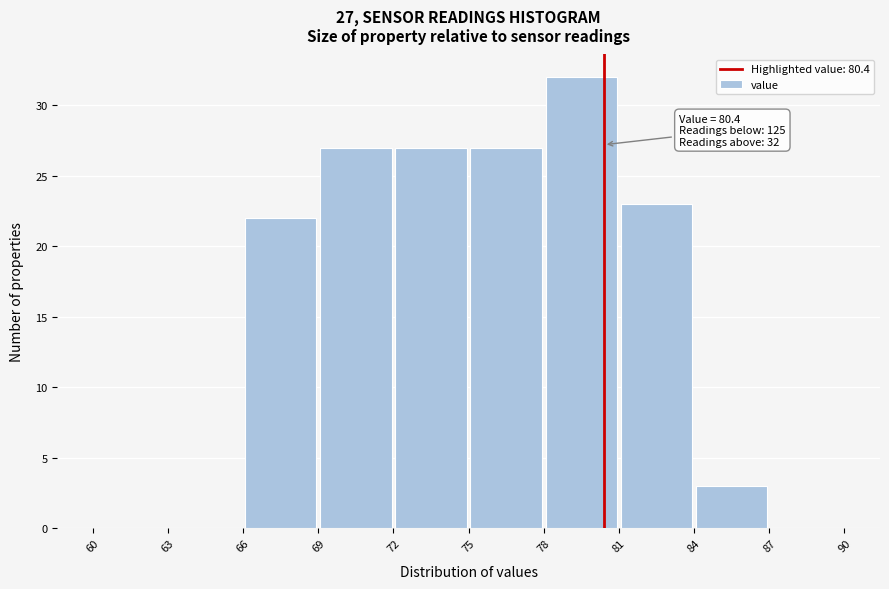

Over which range of the x-axis is the bar tallest?

78 to 81